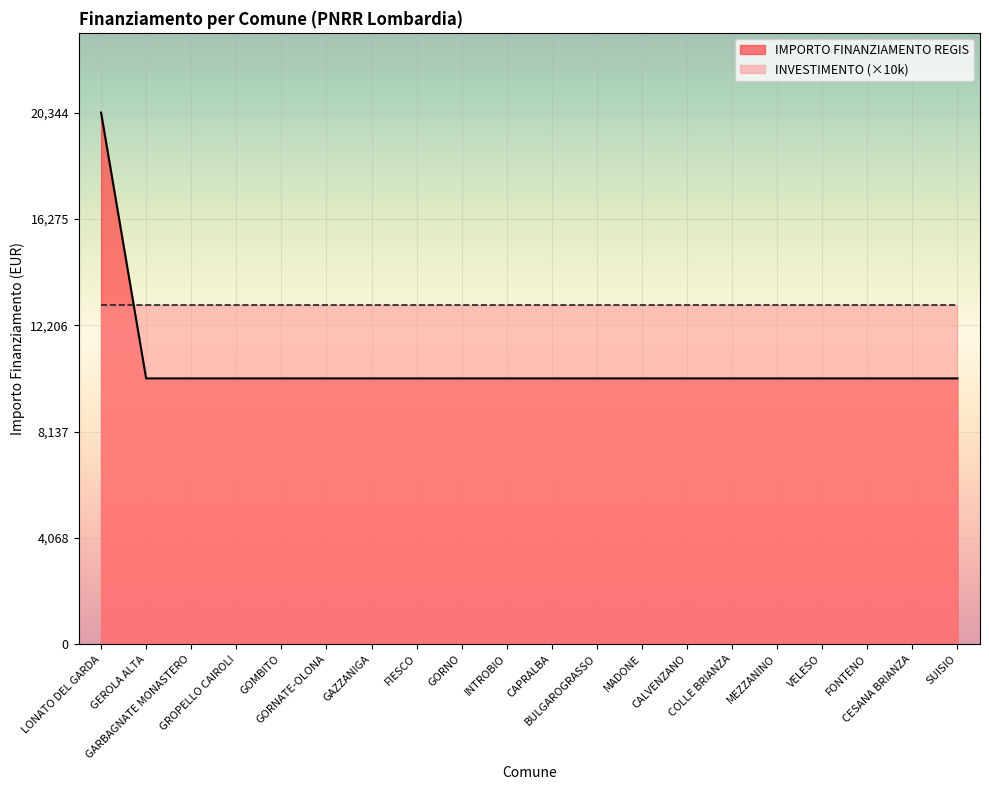

What is the label of the 6th point from the left?

GORNATE-OLONA